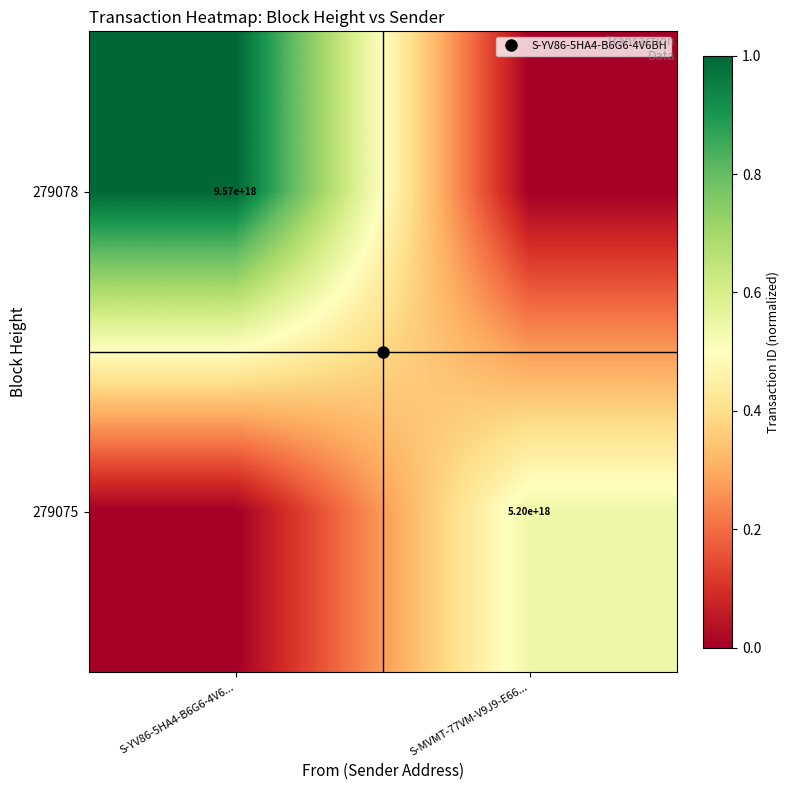

Between S-MVMT-77VM-V9J9-E66... and S-YV86-5HA4-B6G6-4V6..., which is larger?

S-YV86-5HA4-B6G6-4V6...